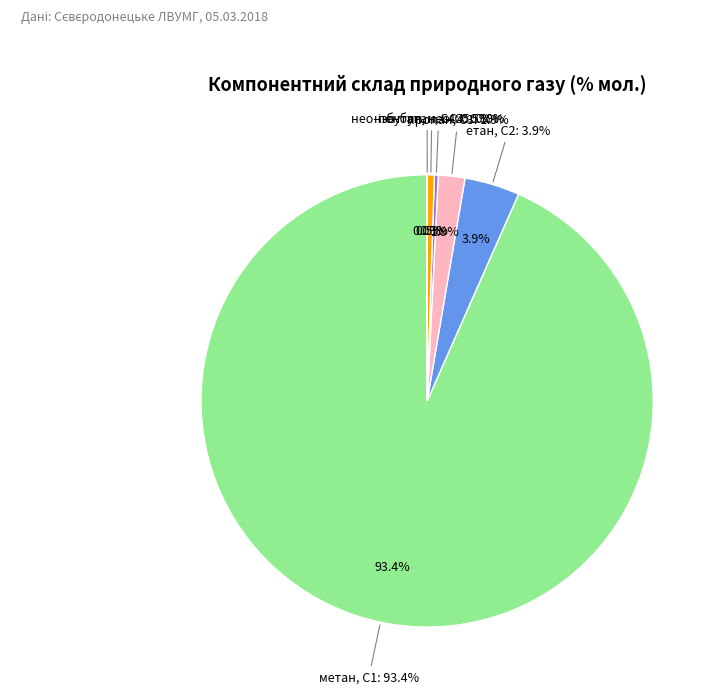

Approximately how many times larger is the value at ізо-бутан, і-С4 compared to пропан, С3?

0.1